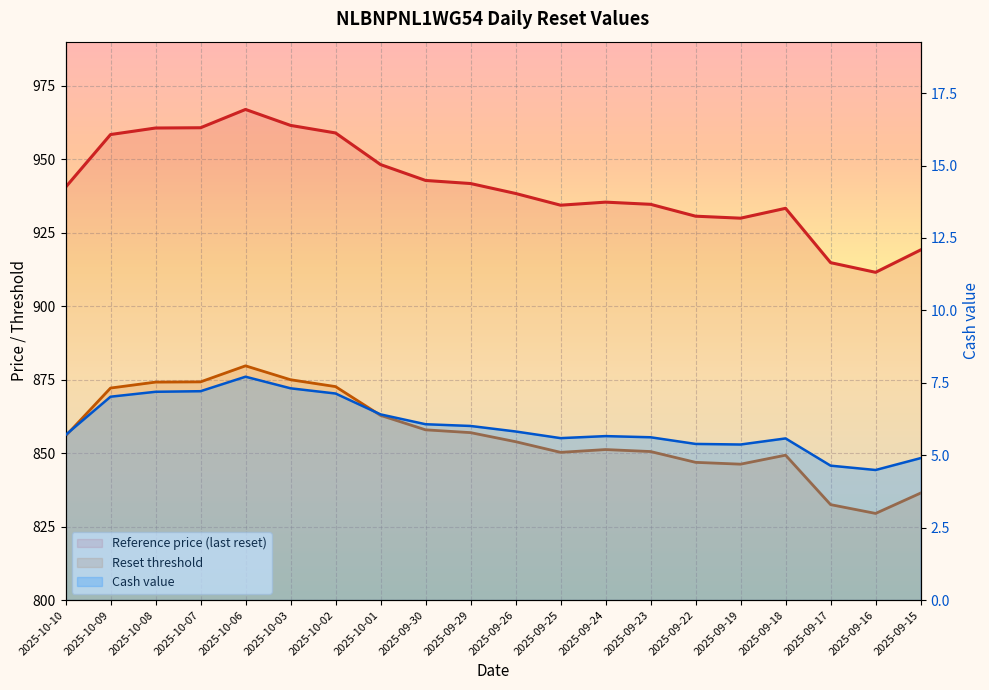

What is the spread (max minus min) of values at 2025-09-25?

928.8